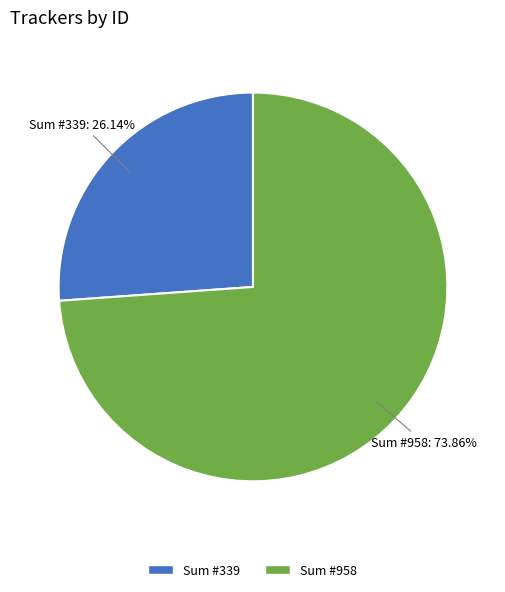

Is there a majority slice in this chart?

Yes